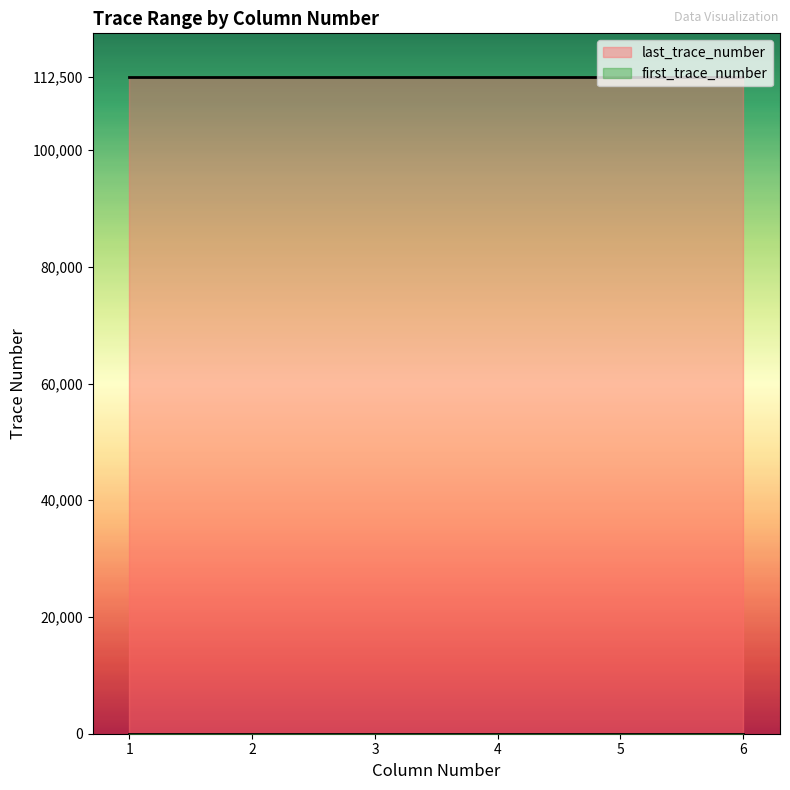

True or false: first_trace_number and last_trace_number intersect in this chart.

False